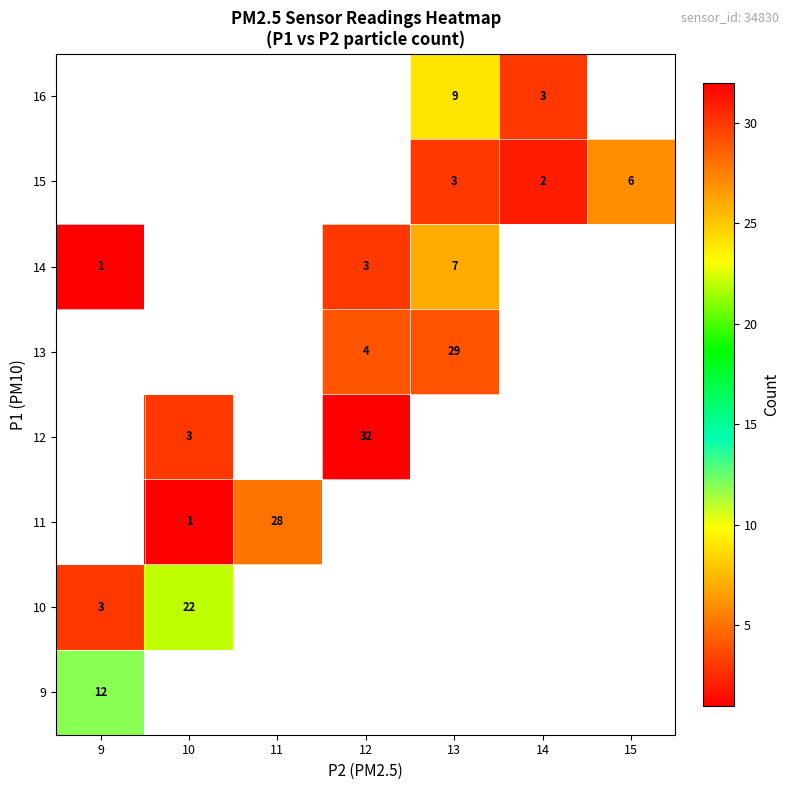

What is the minimum value shown in the chart?

1.0